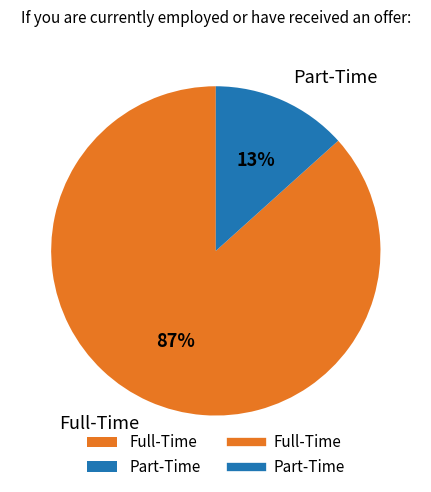

Which category has the biggest portion of the pie?

Full-Time